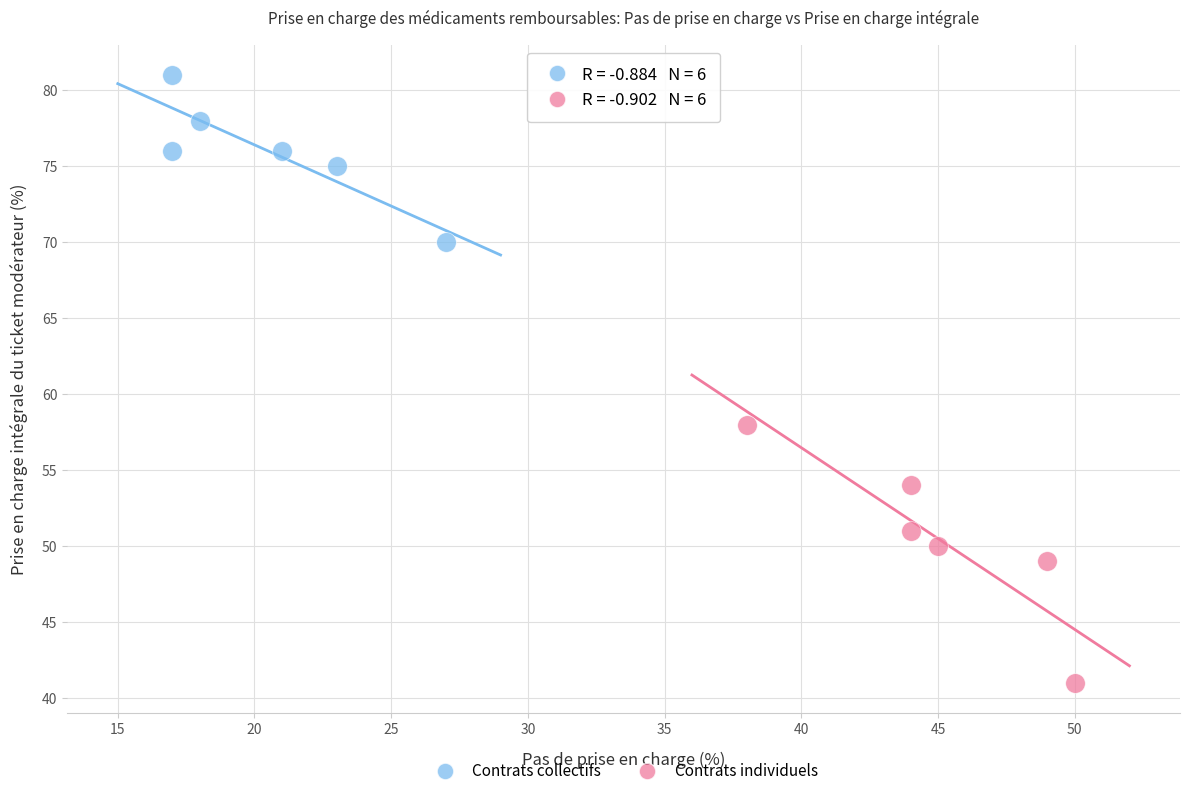

Which series contains the highest Y value?

Contrats collectifs